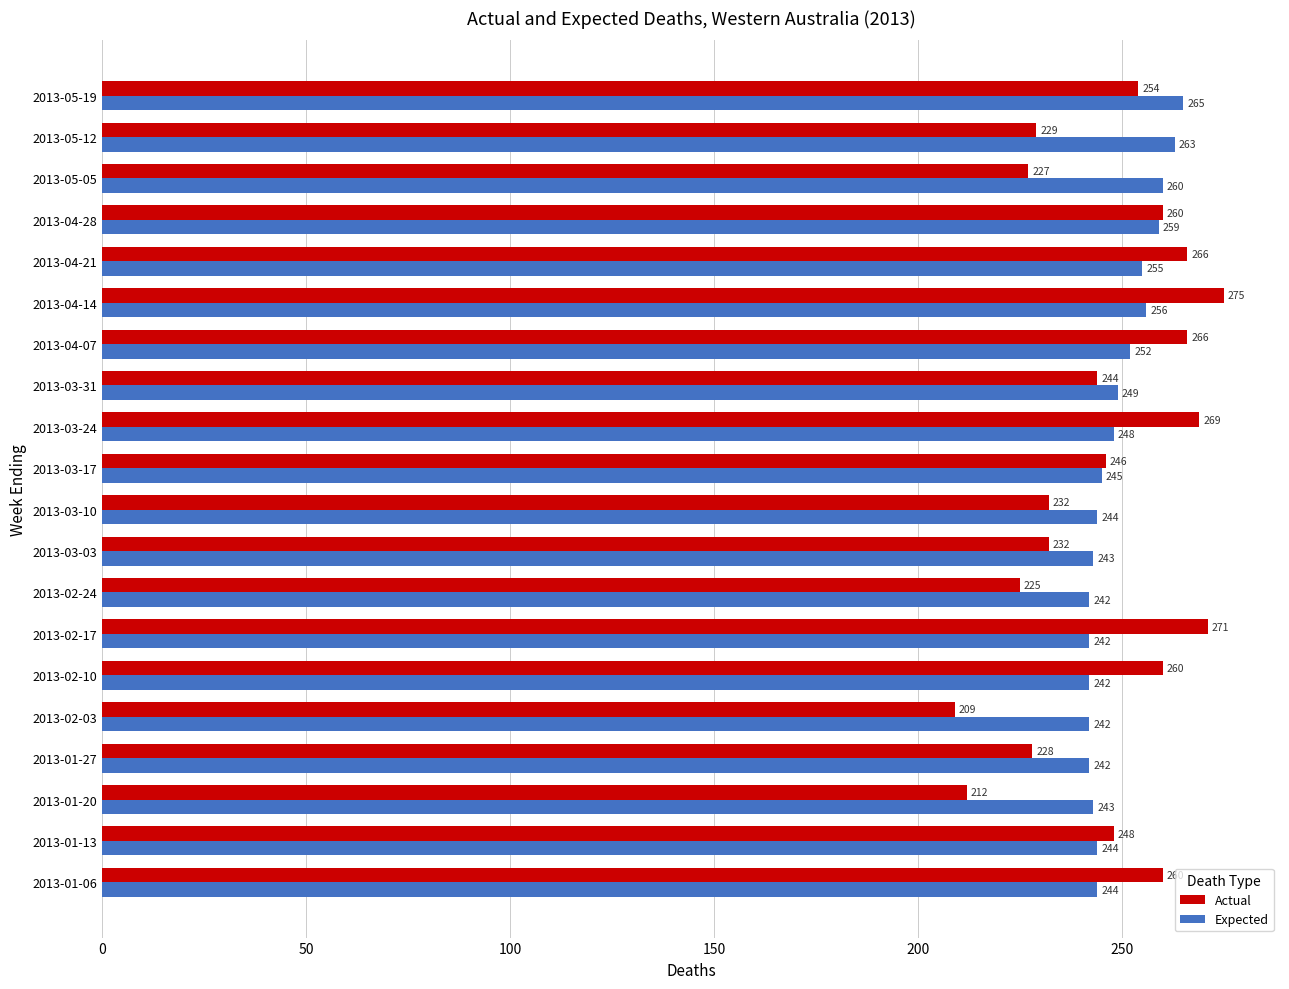

What is the greatest value displayed?

275